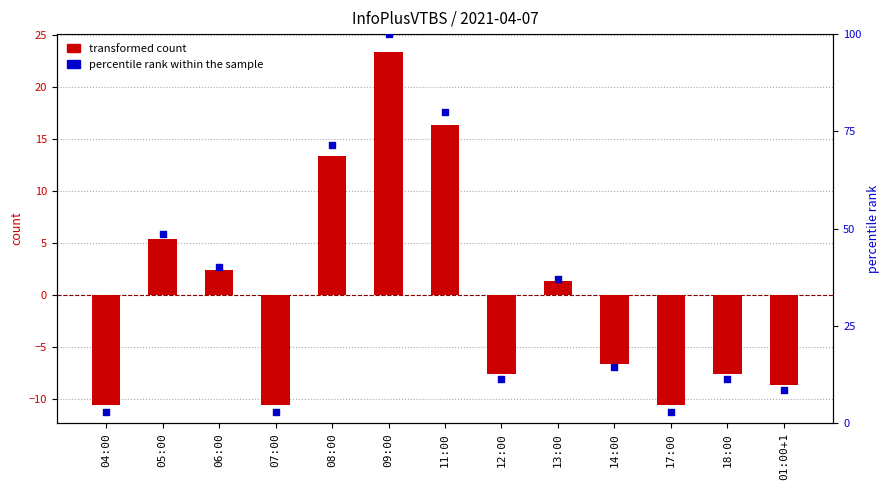

Is the value of transformed count at 01:00+1 greater than the value of percentile rank within the sample at 04:00?

No